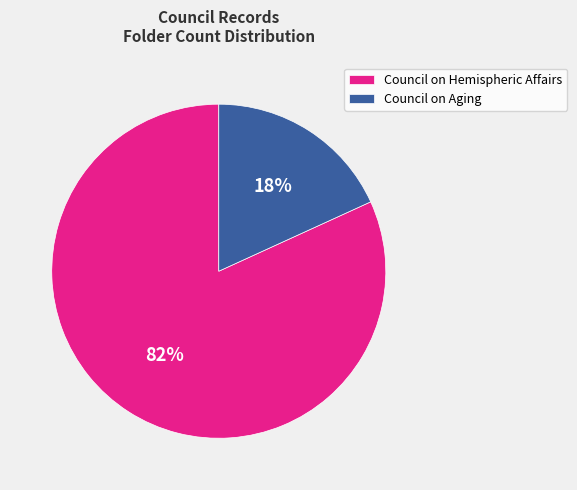

Which has a higher value, Council on Aging or Council on Hemispheric Affairs?

Council on Hemispheric Affairs